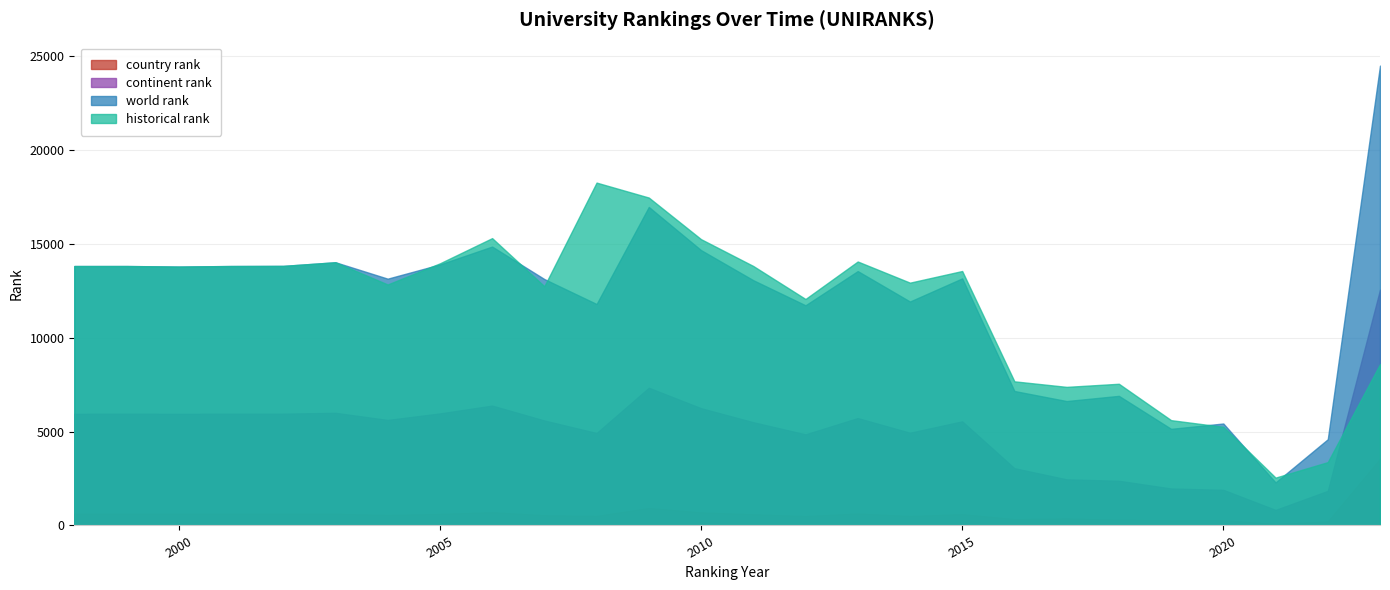

Read the continent rank value at 2012.

4853.0